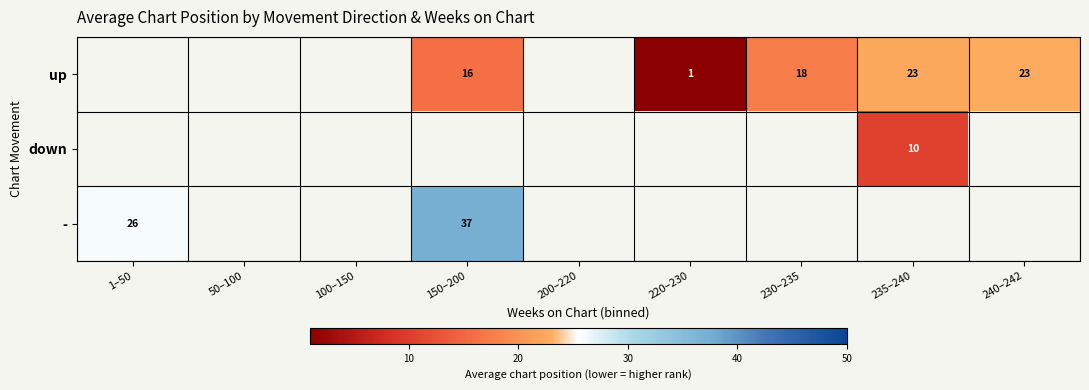

True or false: up has a value of 26 at 230–235.

False